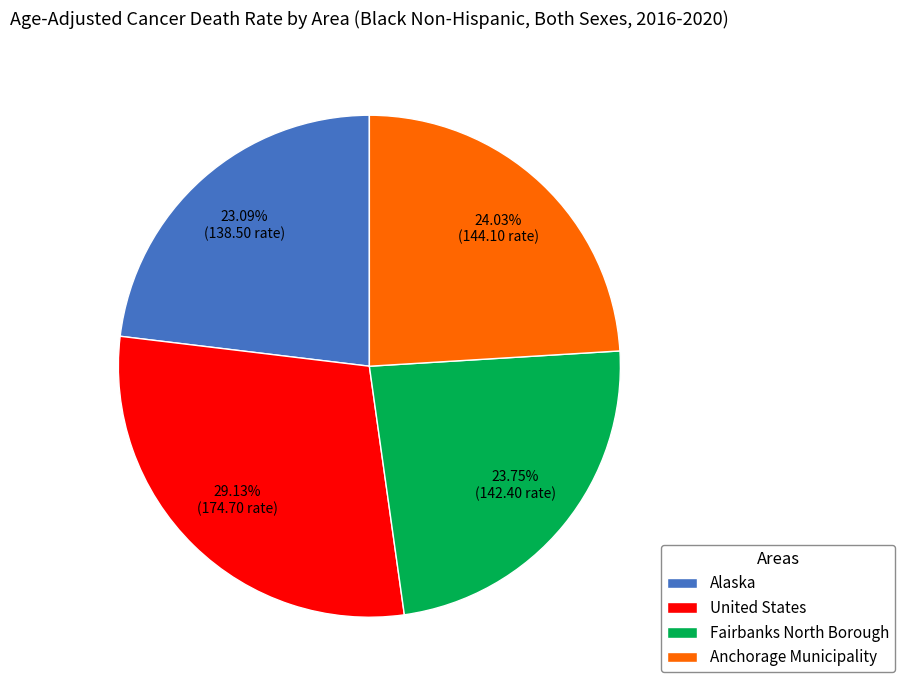

How many segments does this pie chart have?

4